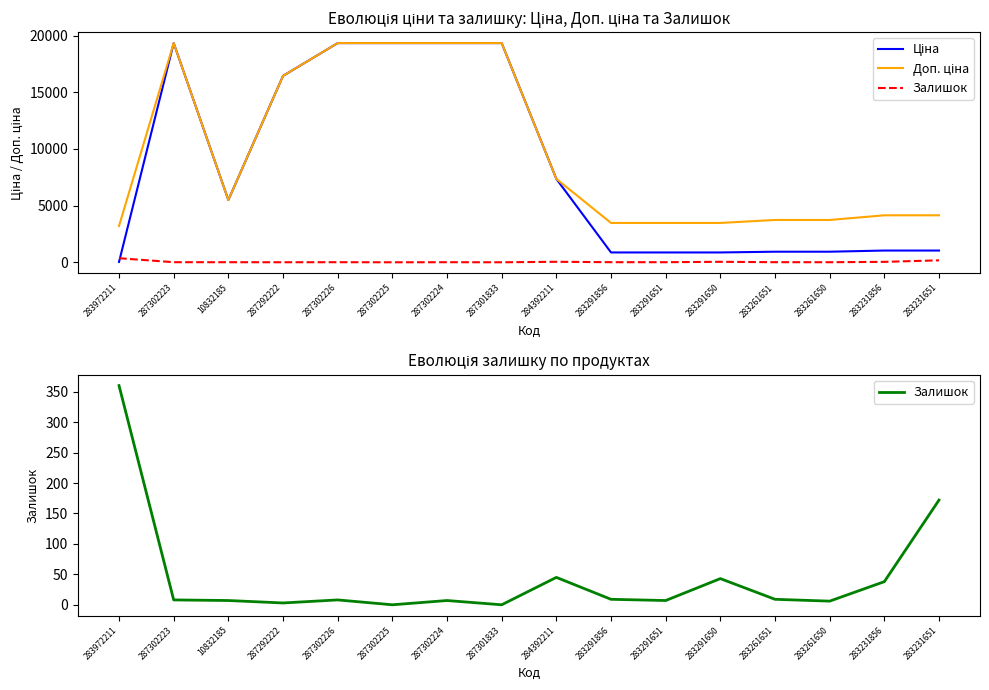

At which category is the sum across all series the highest?

287302223